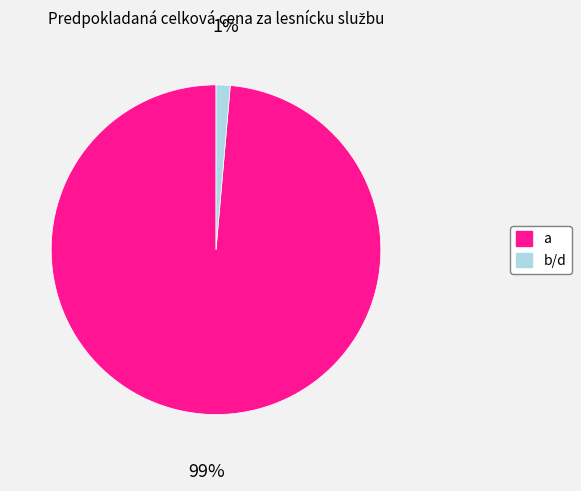

Is there any slice that represents more than half of the pie?

Yes